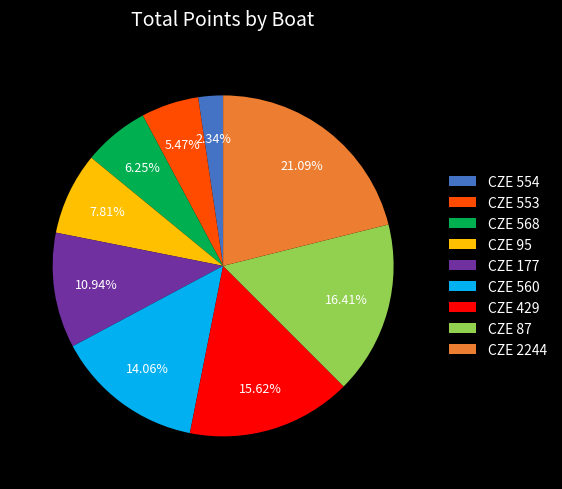

To the nearest percent, what portion does CZE 177 represent?

11%